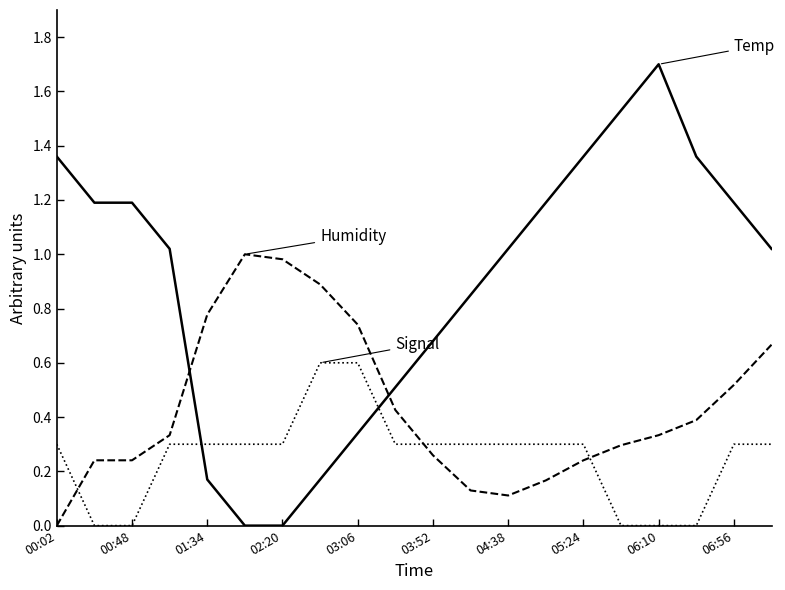

What is the greatest value displayed?

1.7